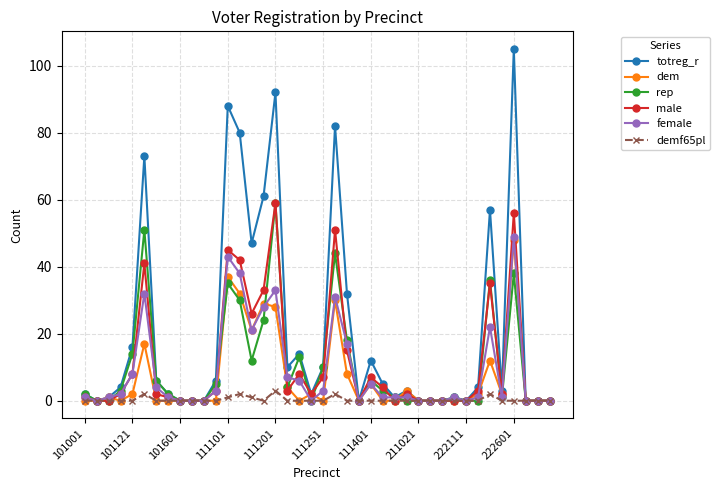

Which series has the largest range (max minus min)?

totreg_r